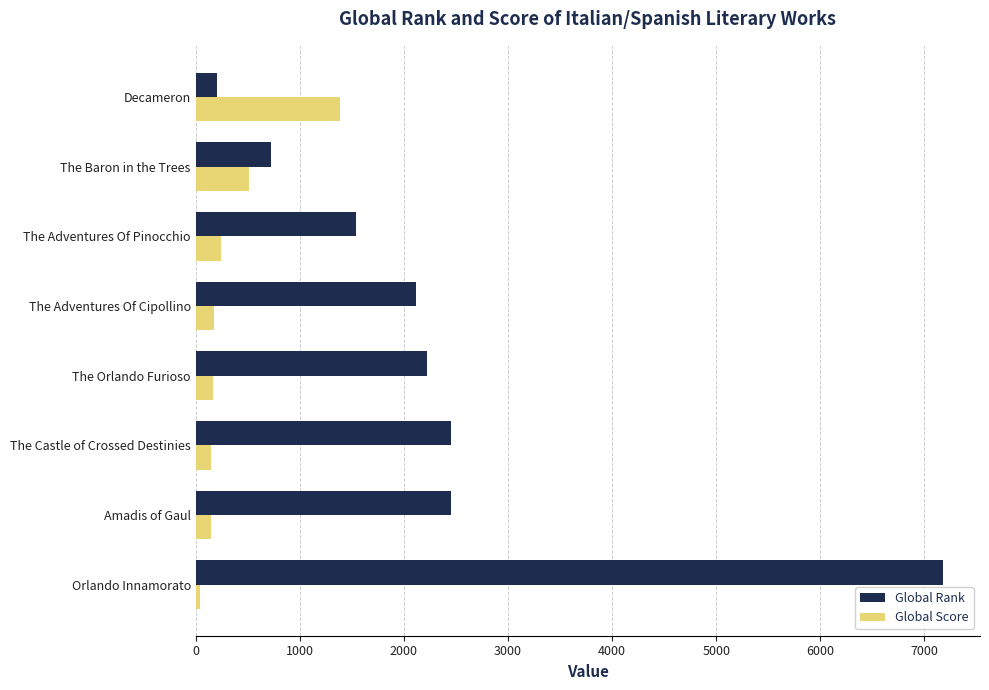

Which series has the largest range (max minus min)?

Global Rank